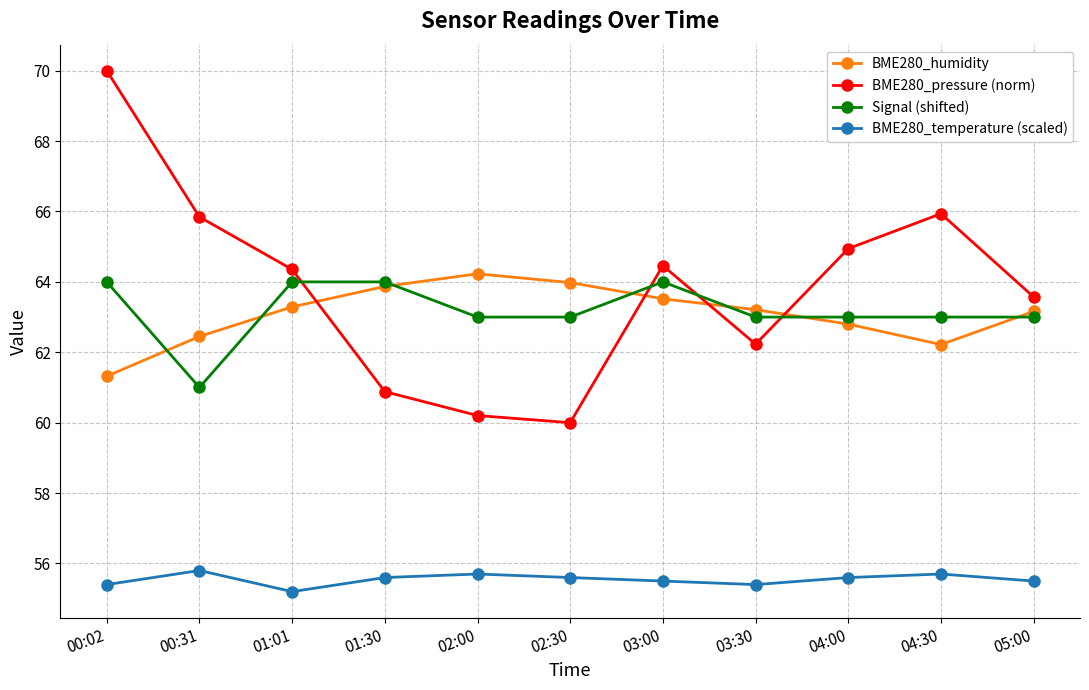

What is the total value across all series at 03:00?

247.5